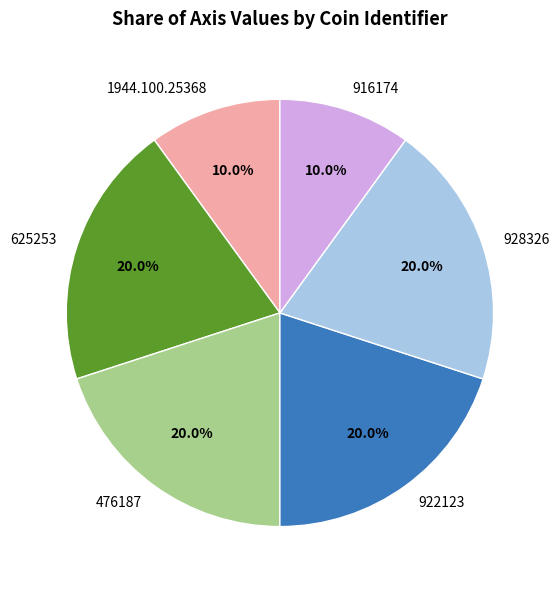

Is it true that 476187 is 20% of the pie?

True